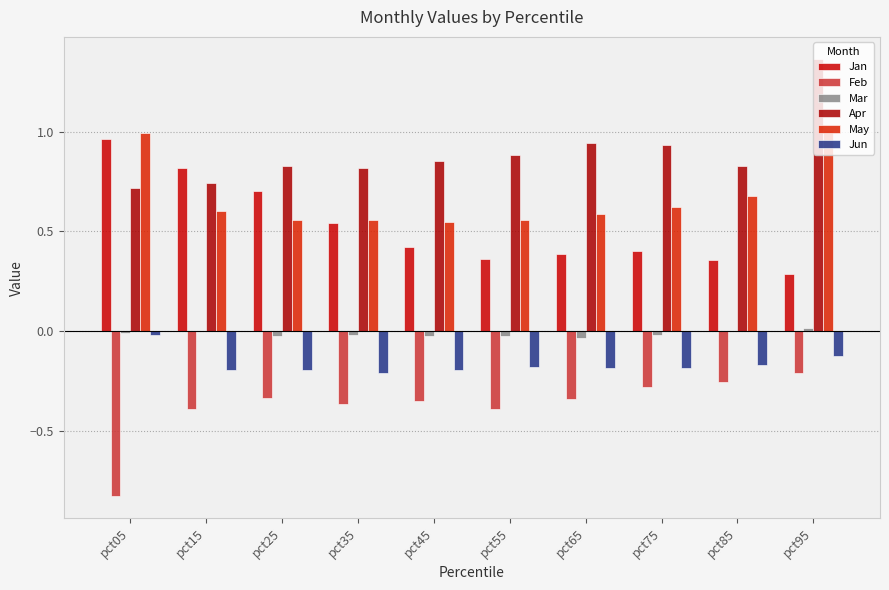

Are the bars grouped side by side (vs. stacked)?

Yes